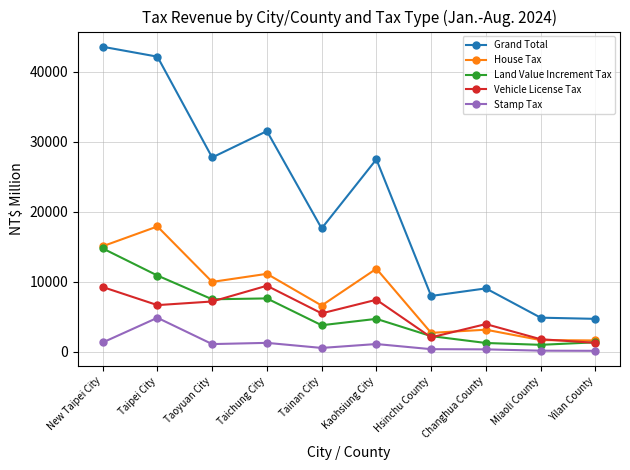

Rank the series by their maximum value, from lowest to highest.

Stamp Tax, Vehicle License Tax, Land Value Increment Tax, House Tax, Grand Total